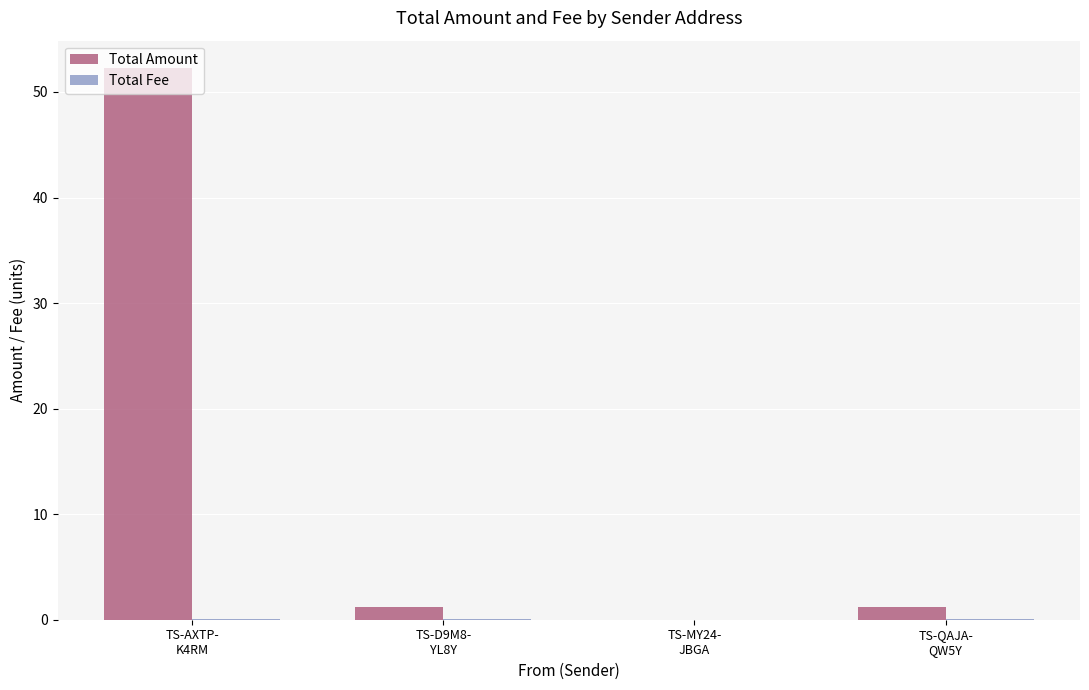

How many groups of bars are there?

4